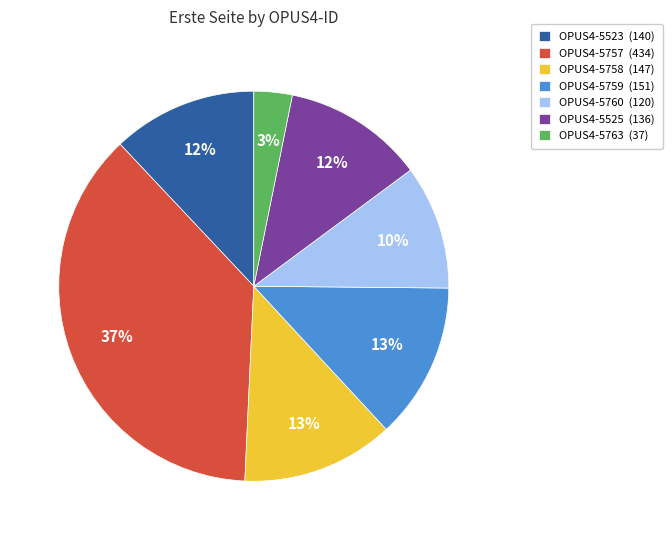

Is there any slice that represents more than half of the pie?

No